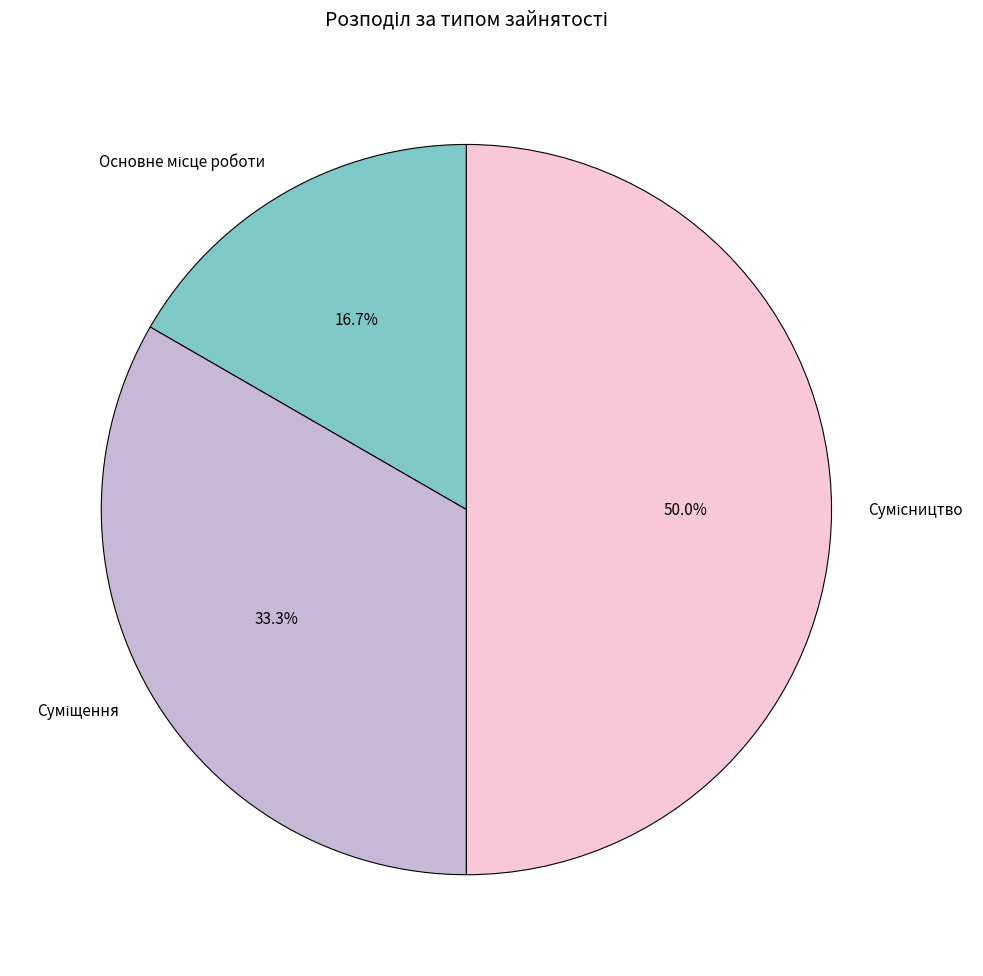

How many segments does this pie chart have?

3